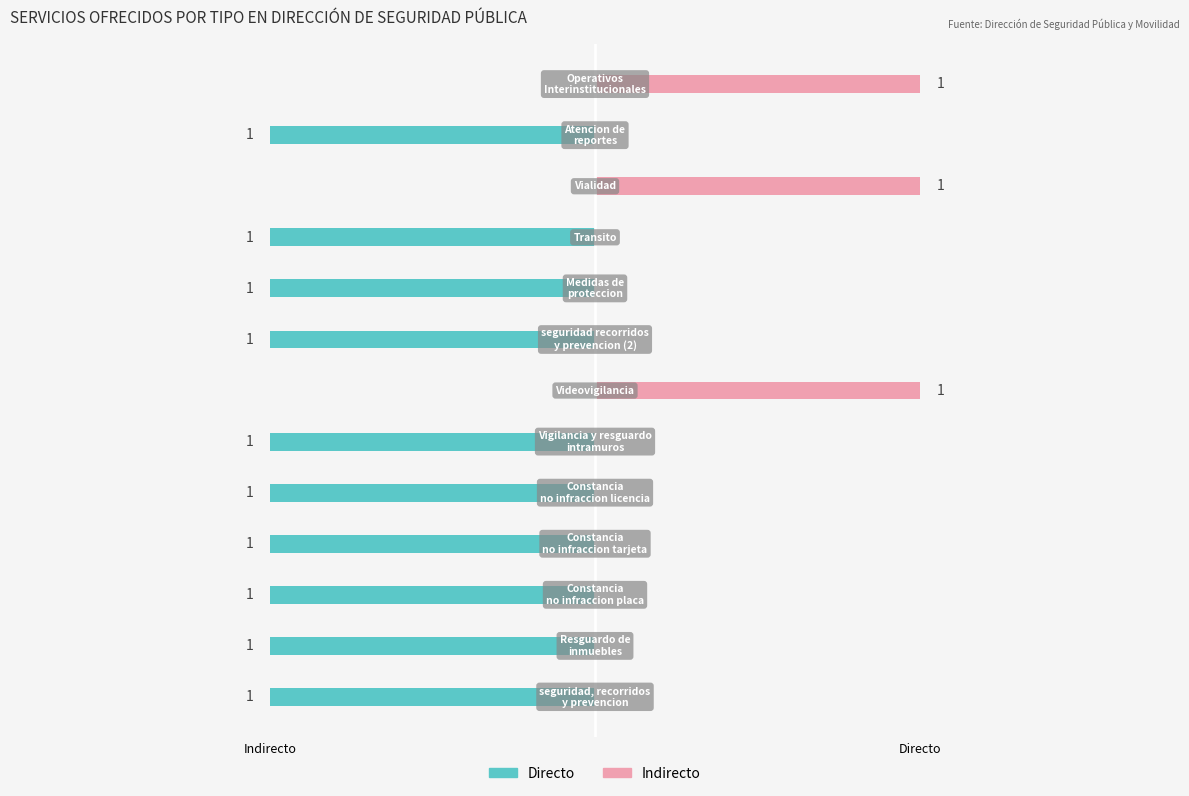

Between Expedicion constancia tarjeta and Videovigilancia, which series saw the biggest shift?

Directo